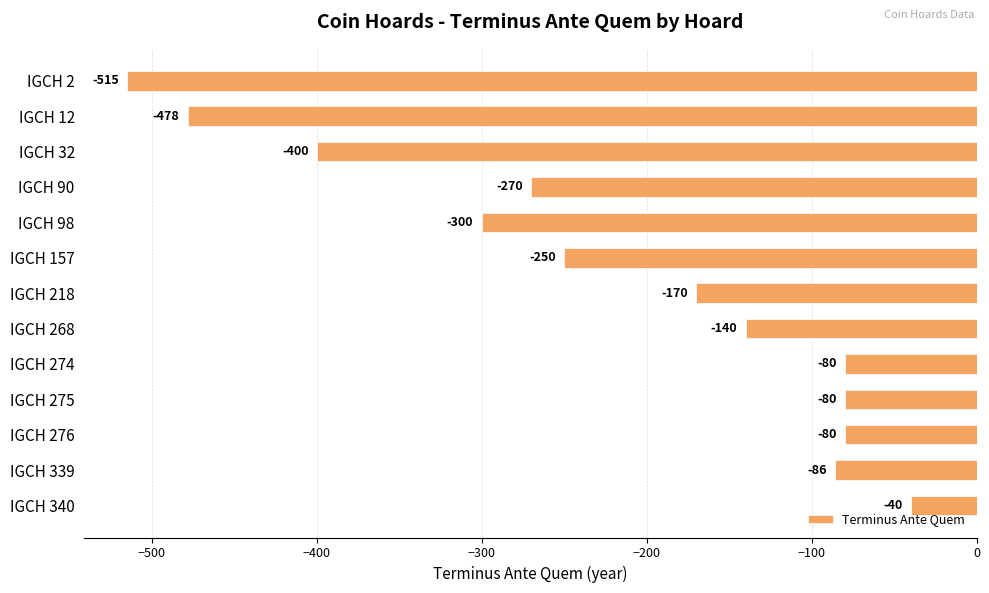

What is the sum of all values?

-2889